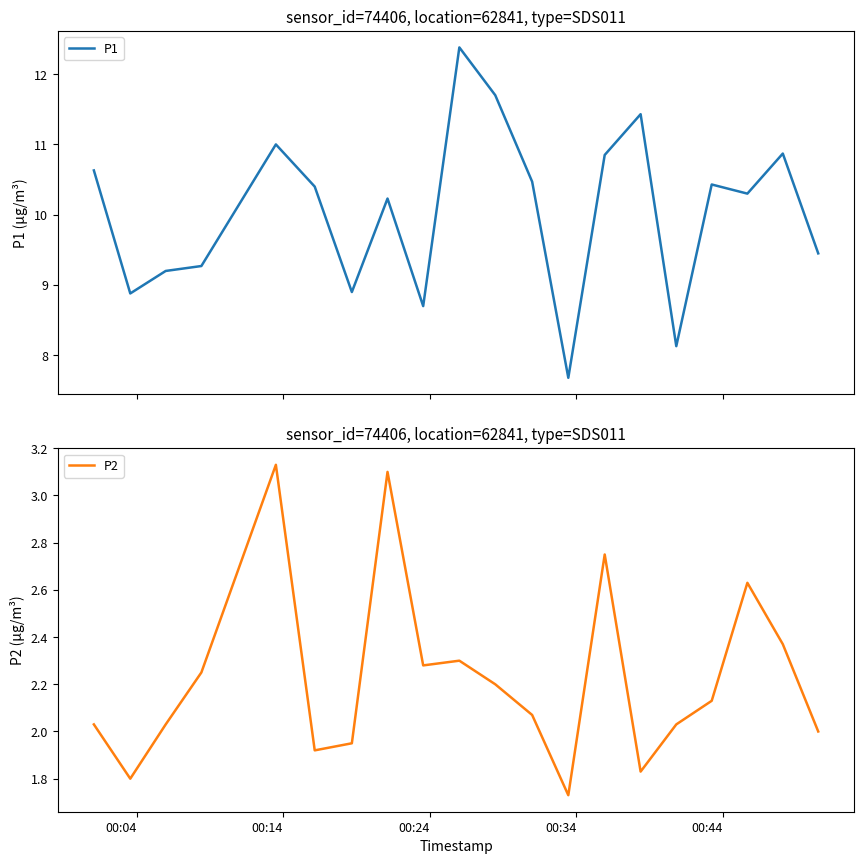

True or false: P2 and P1 cross at least once.

False